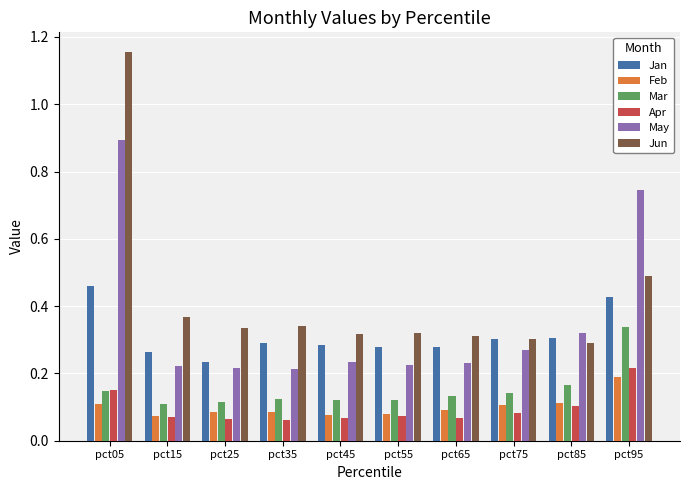

At how many categories does at least one series exceed 0?

10